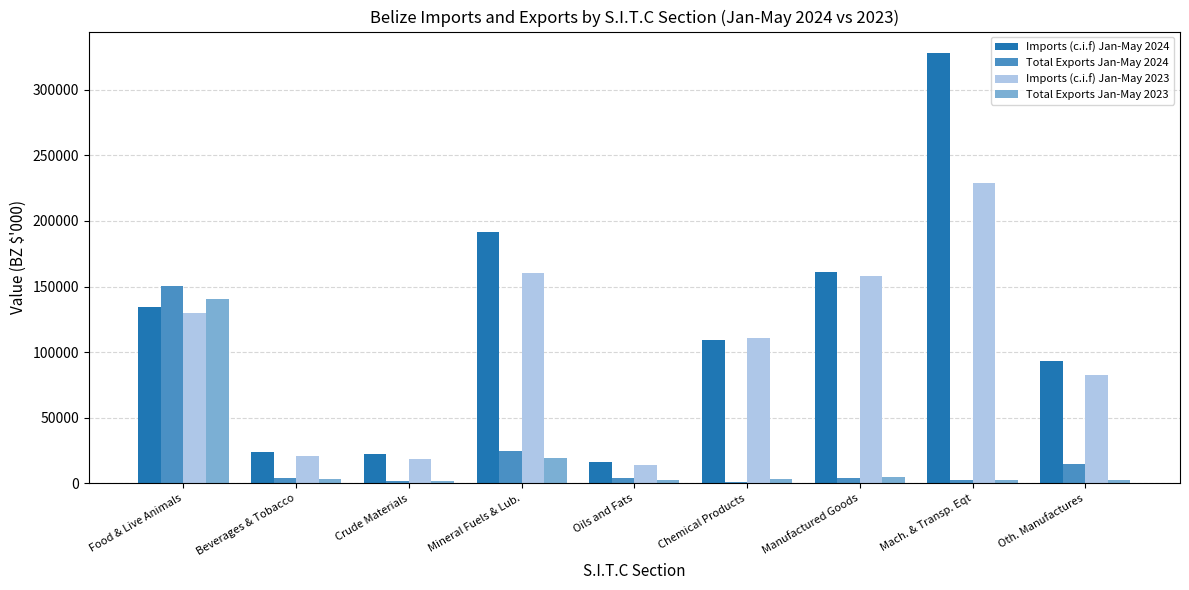

Is it true that Total Exports Jan-May 2024 equals 35594.4 at Mineral Fuels & Lub.?

False